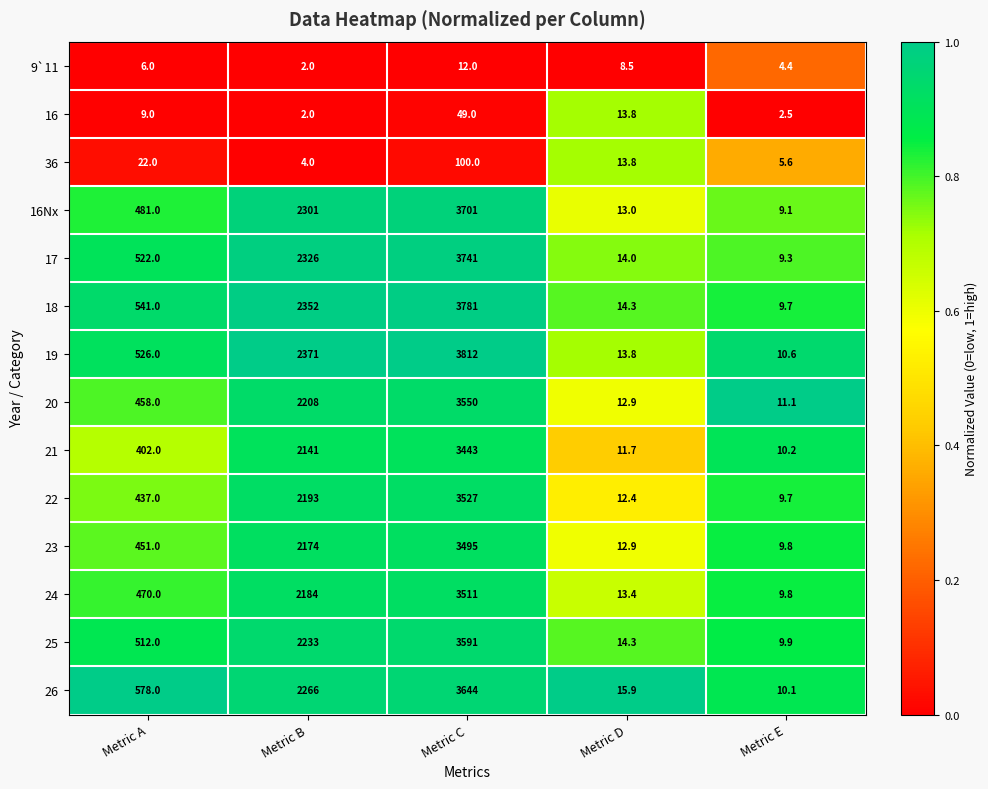

Between Metric C and Metric E, which series saw the biggest shift?

19